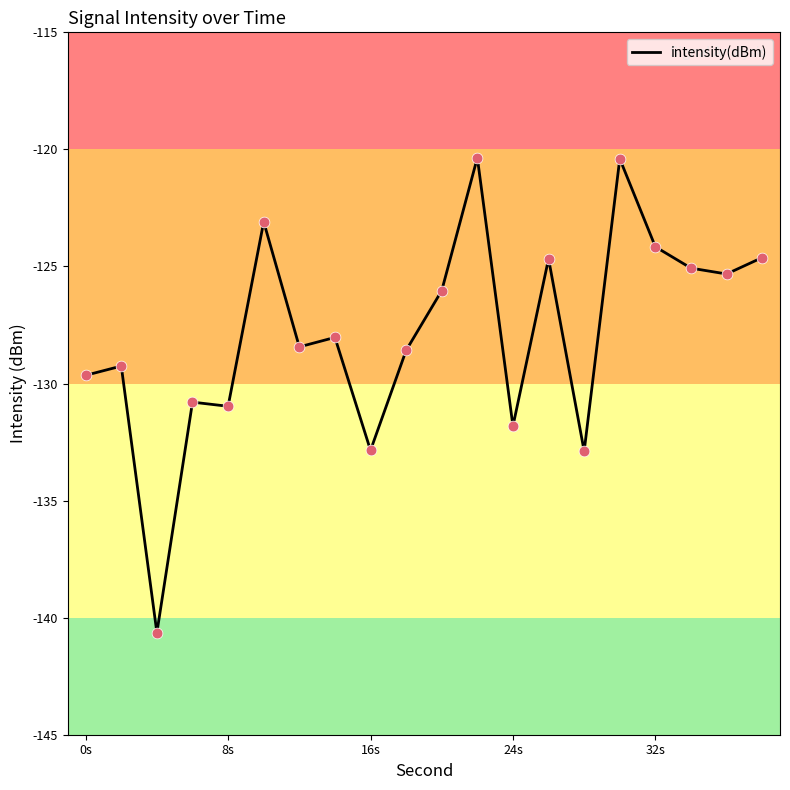

What is the smallest value displayed?

-140.6